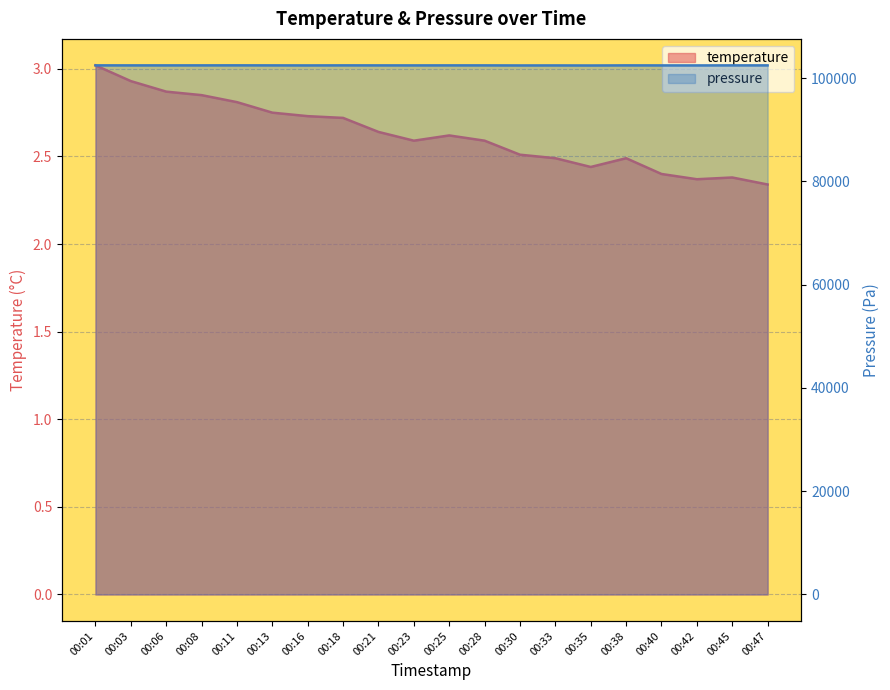

The pressure series shows 102444.2 at 00:30. True or false?

True